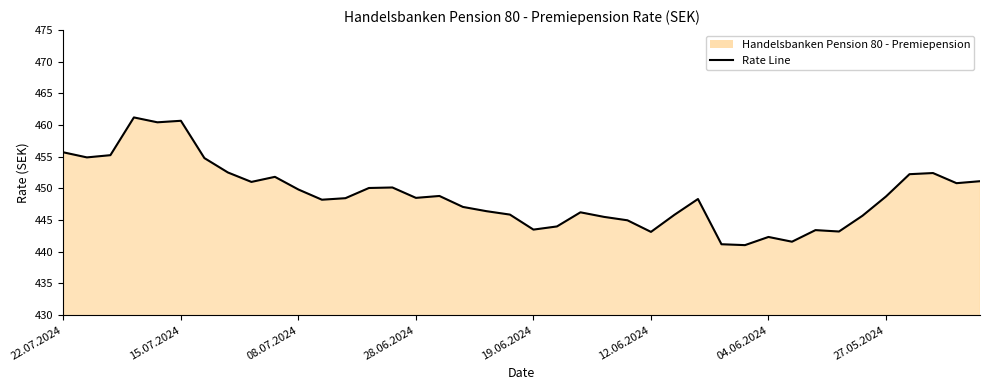

What is the greatest value displayed?

461.2